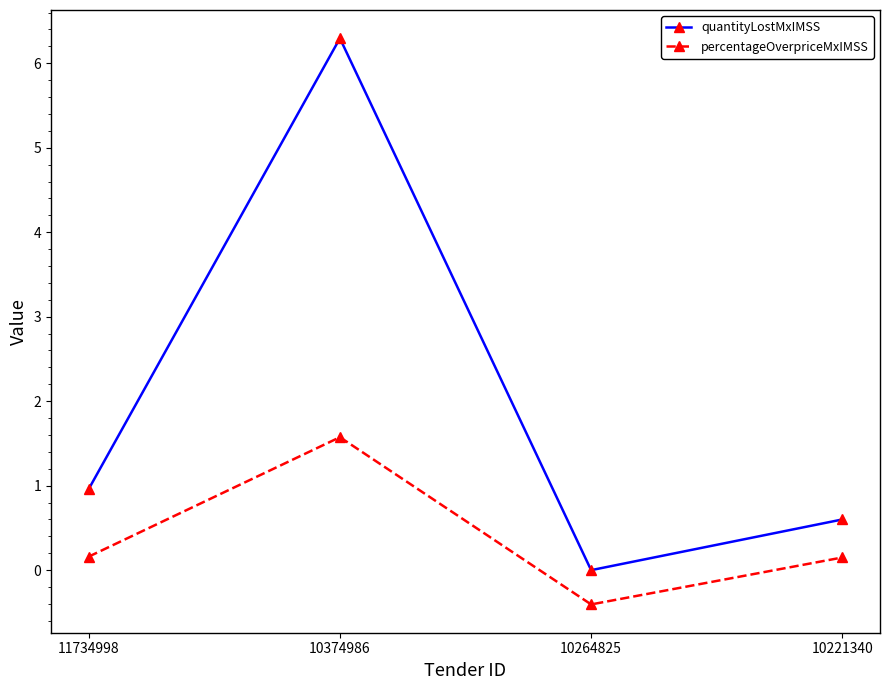

What is the maximum value shown in the chart?

6.3